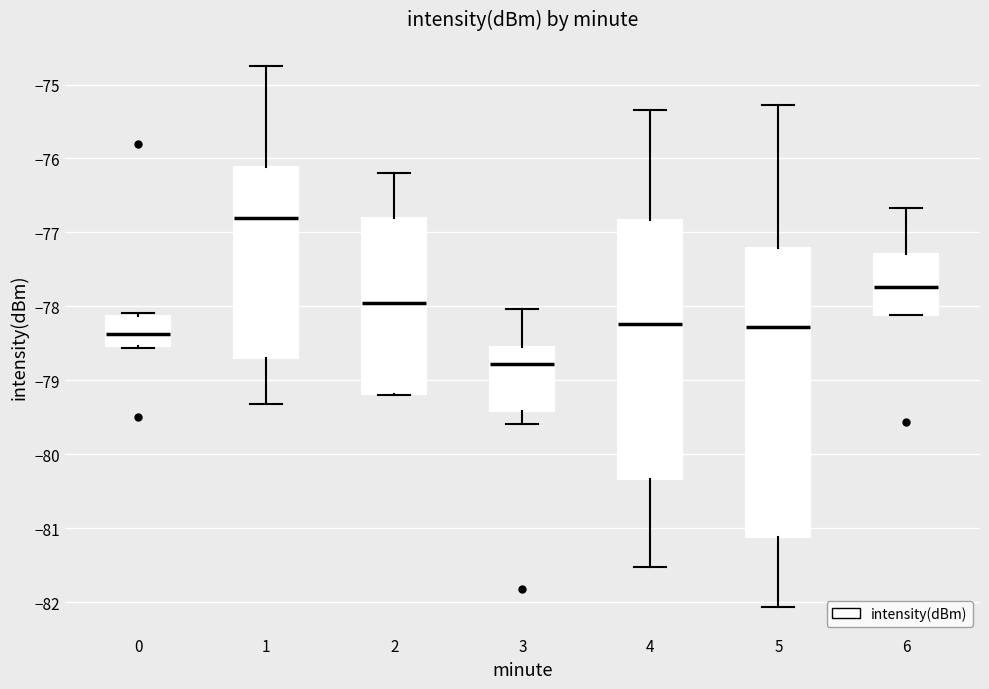

Which box has the highest median line?

1